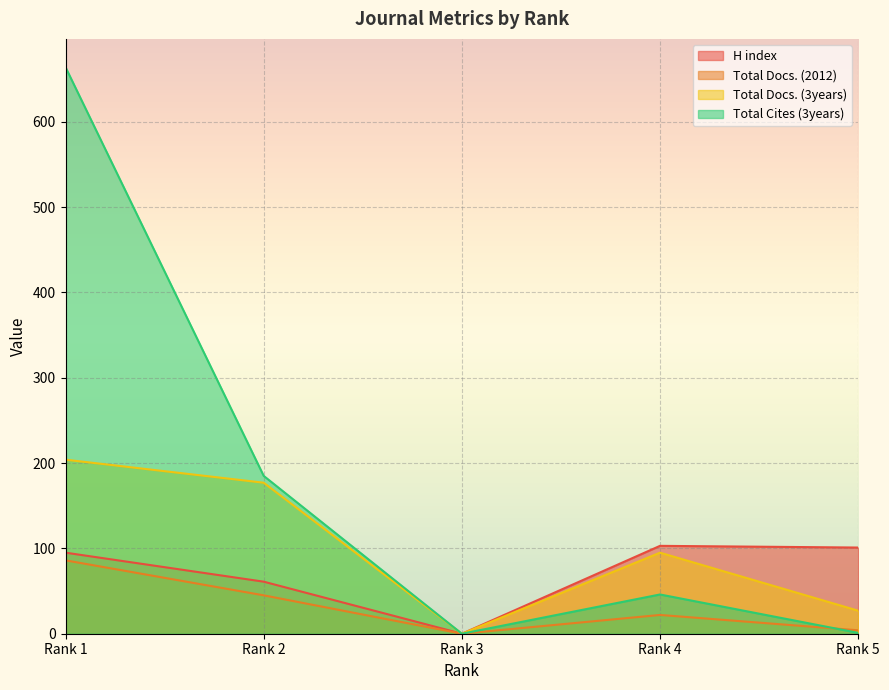

Rank the categories by Total Docs. (2012) value from lowest to highest.

Rank 3, Rank 5, Rank 4, Rank 2, Rank 1